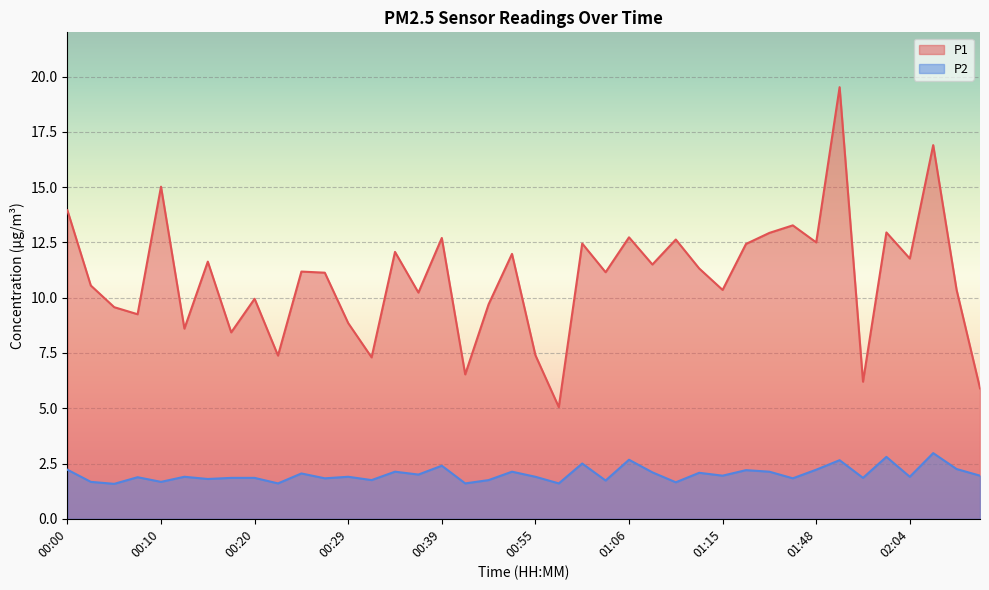

Where does the P1 series first go above 11?

00:00